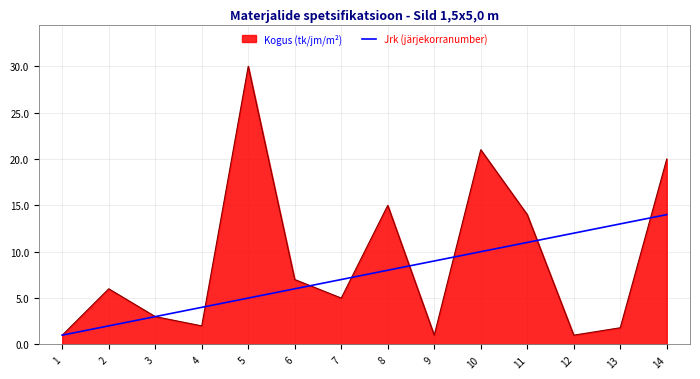

How many lines are shown in the chart?

2